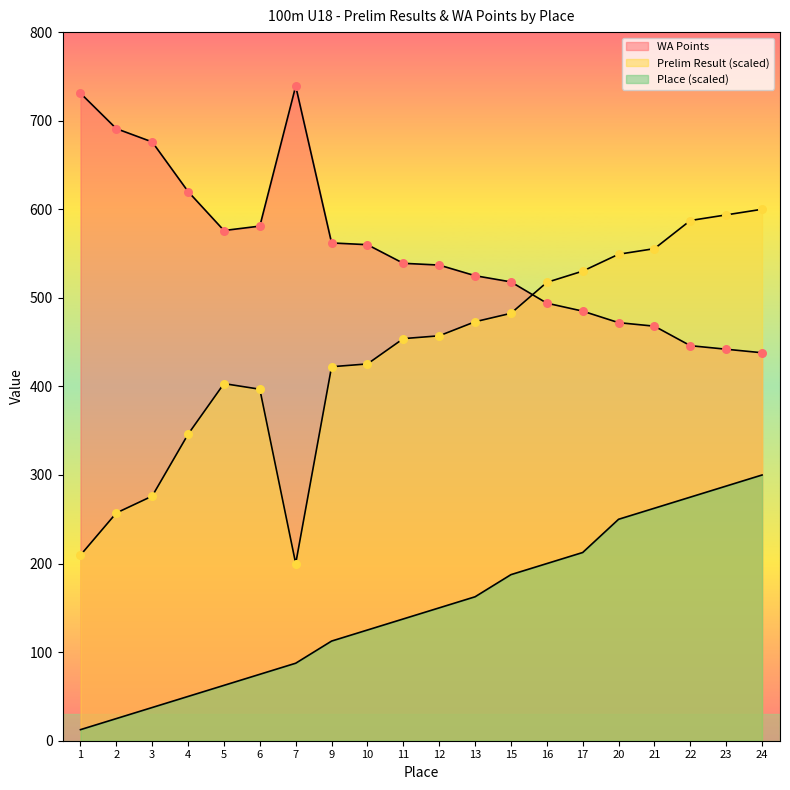

What is the total value across all series at 4?

1016.0